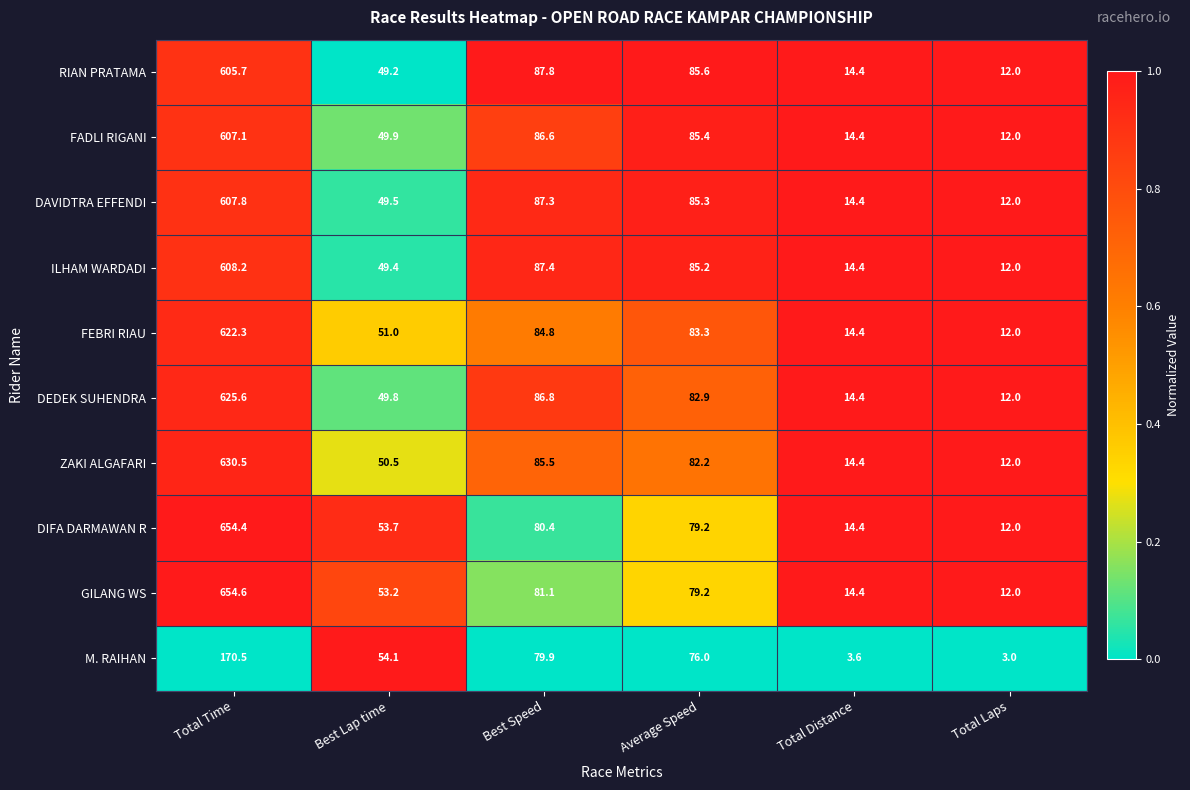

What is the difference between the highest and lowest values at Best Lap time?

4.9